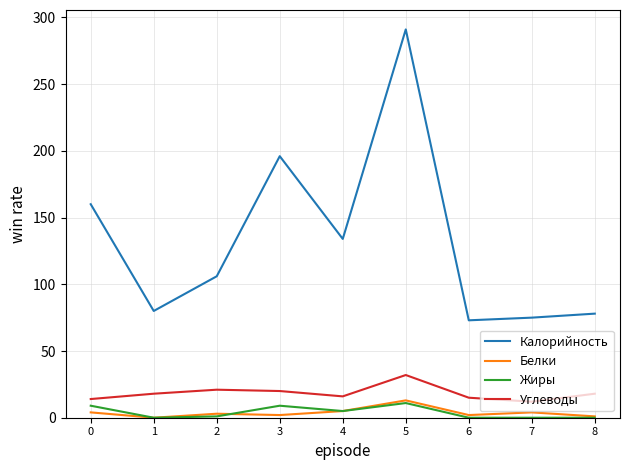

Which series has the largest total across all categories?

Калорийность